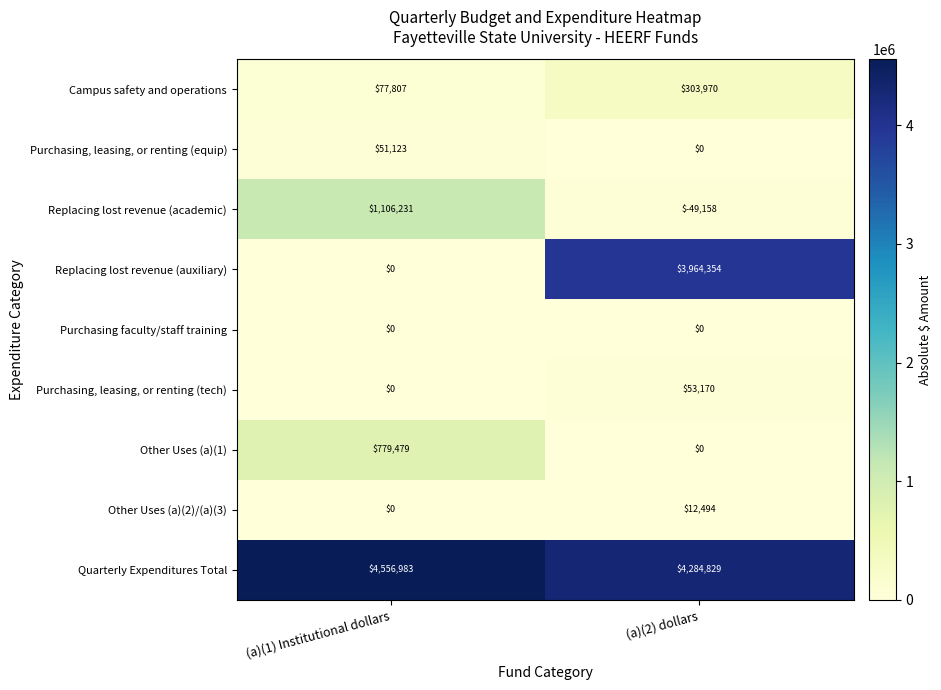

What is the difference between the highest and lowest values at (a)(1) Institutional dollars?

4556983